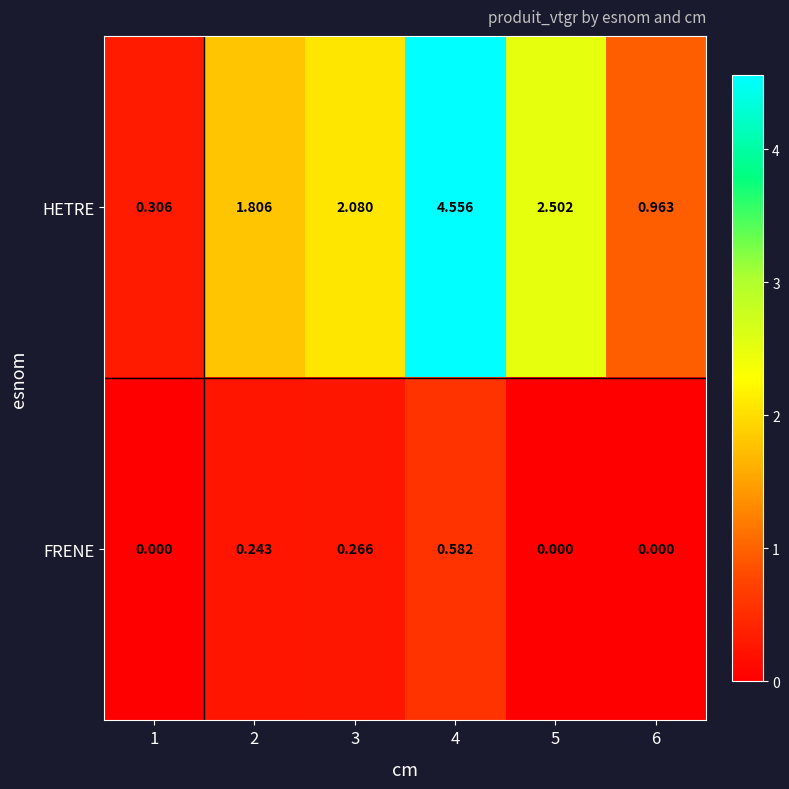

Rank the series at 1 from highest to lowest value.

HETRE, FRENE